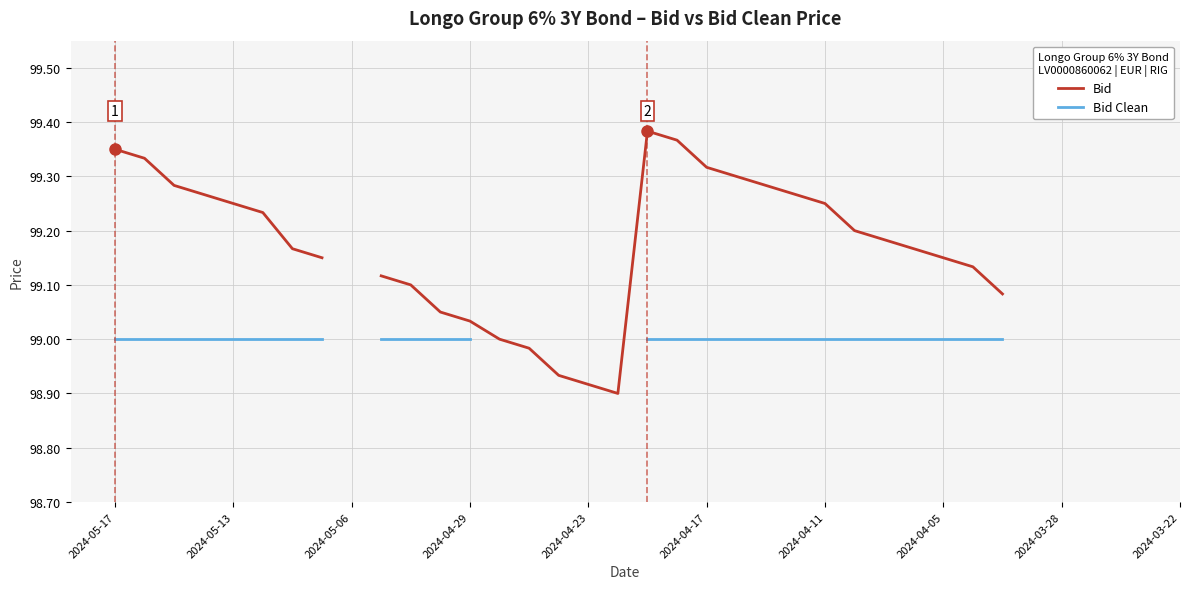

The Bid Clean series shows nan at 13. True or false?

False